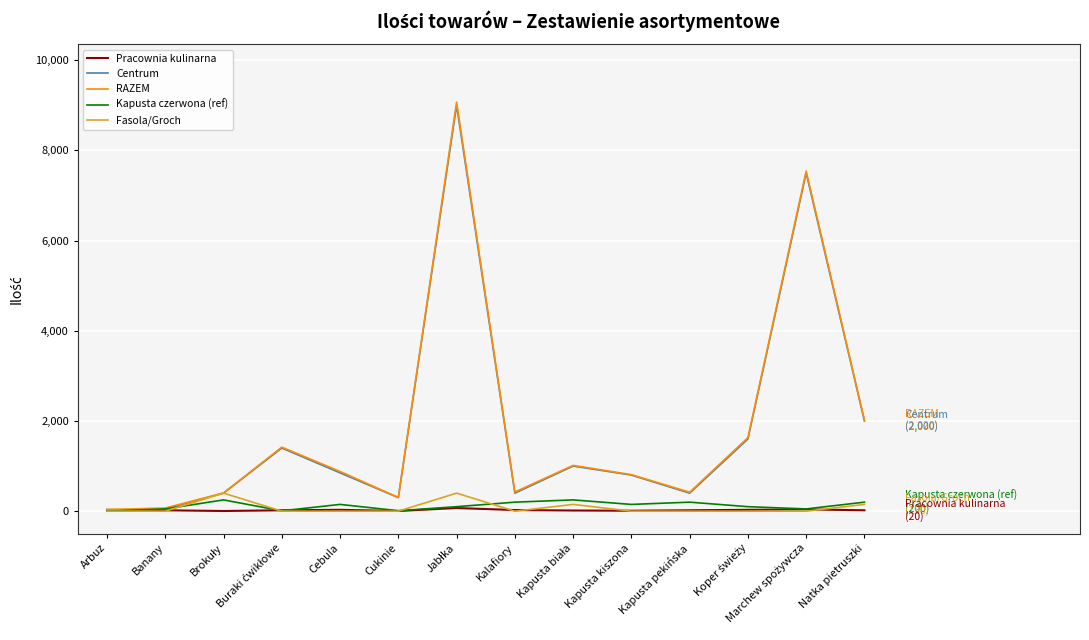

The value of Fasola/Groch at Kapusta kiszona is 0. True or false?

True